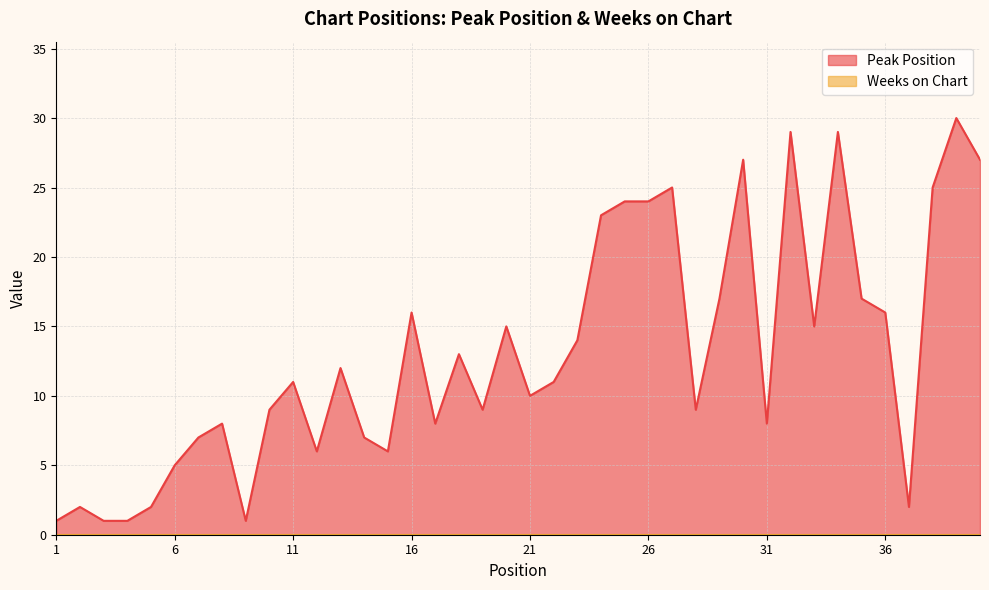

Where does the data first go above 11?

13